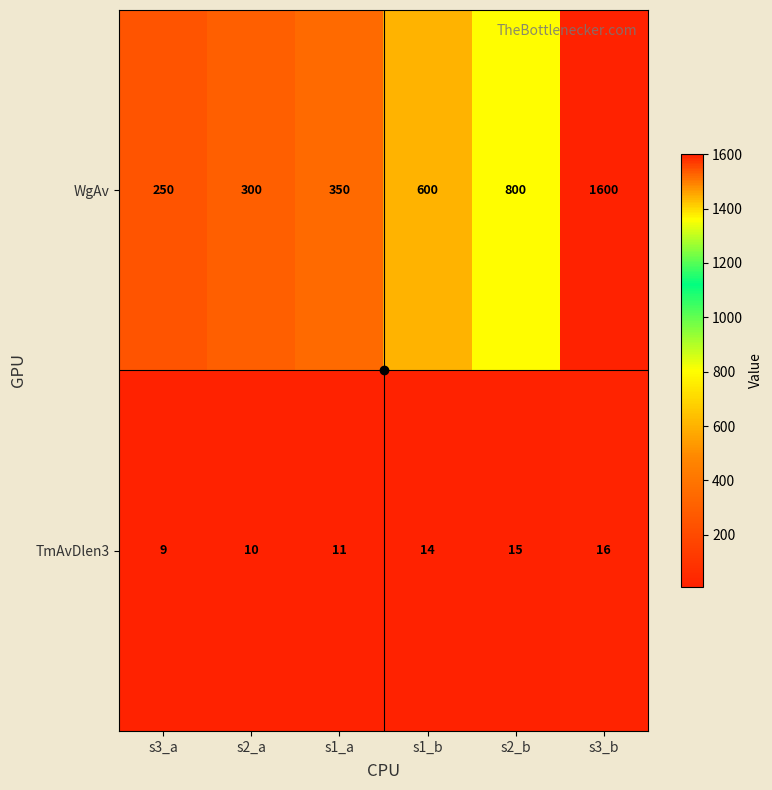

What value does the TmAvDlen3 series have at s1_a?

11